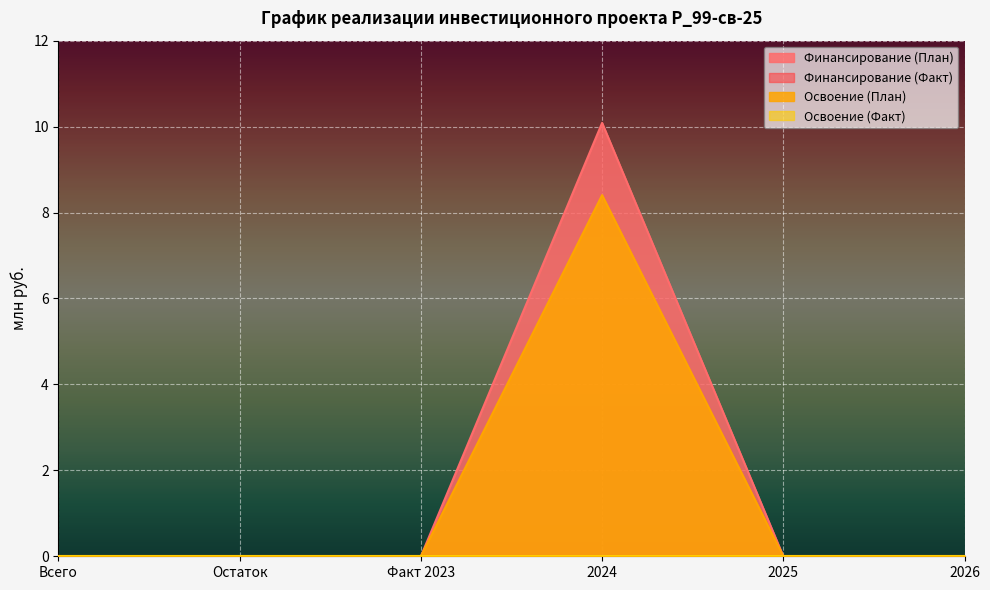

The Финансирование (План) series shows 0.0 at Остаток. True or false?

True